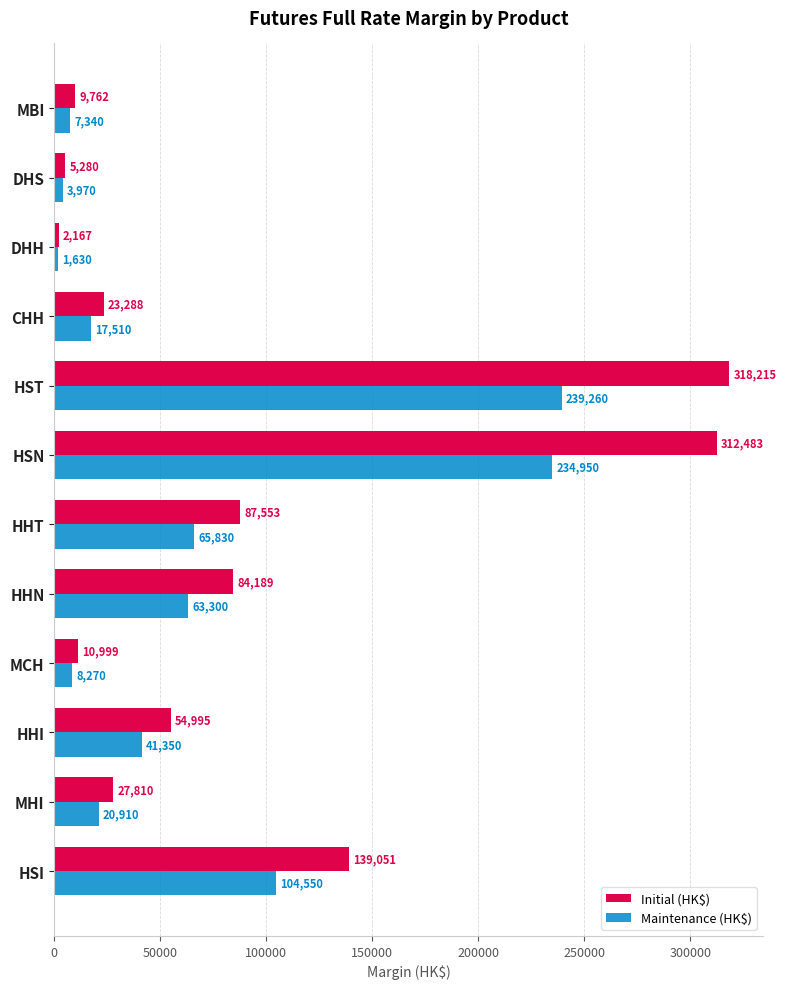

At which label does Maintenance (HK$) reach its minimum?

DHH